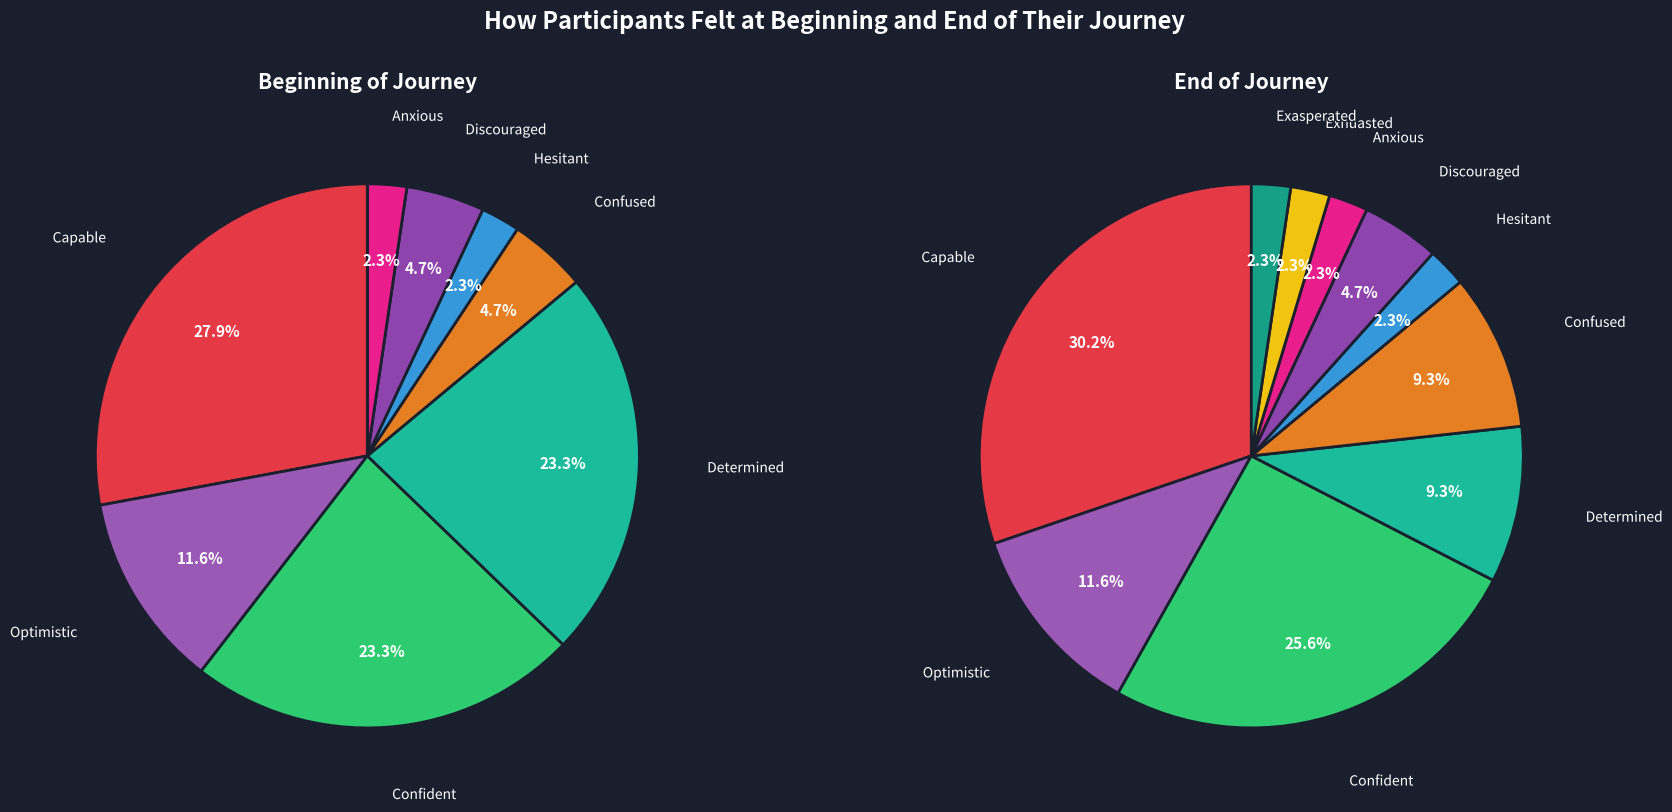

To the nearest percent, what is the average slice percentage?

10%